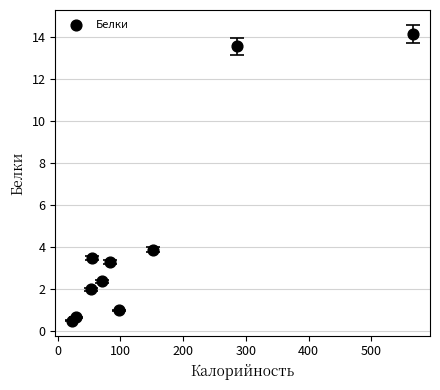

What Y value in the scatter plot is closest to 7?

3.9